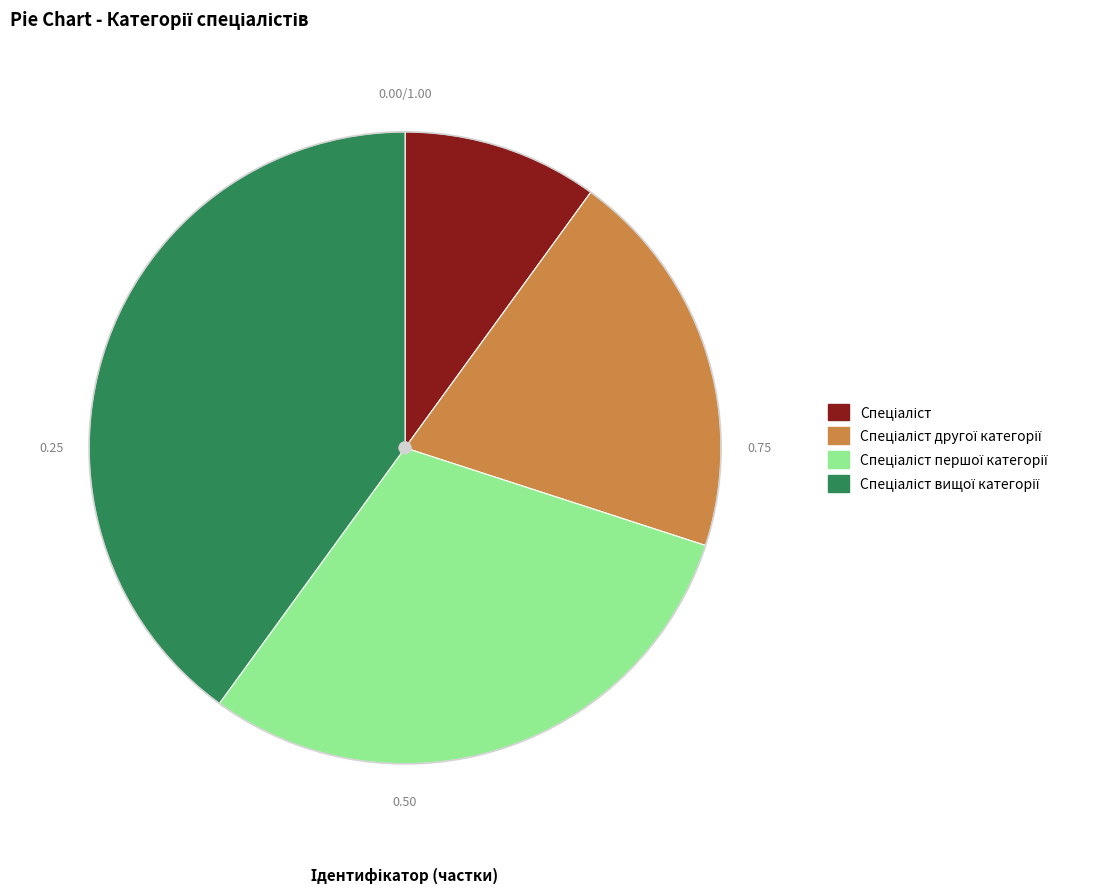

Does any single category account for the majority?

No